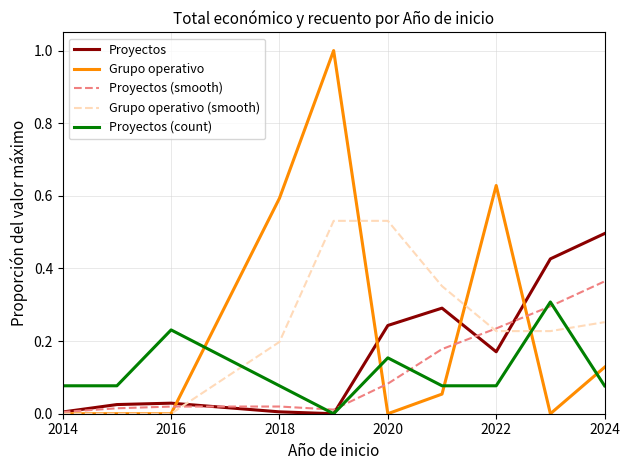

Which series has the widest spread of values?

Grupo operativo